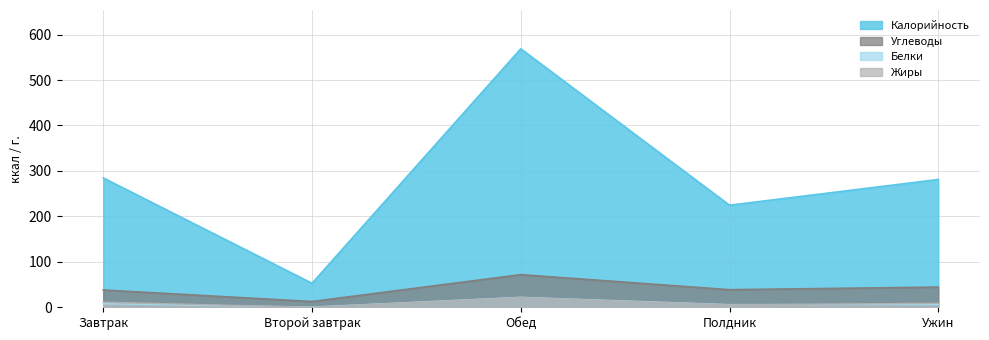

True or false: Калорийность has more than 2 points higher than both neighbors.

False